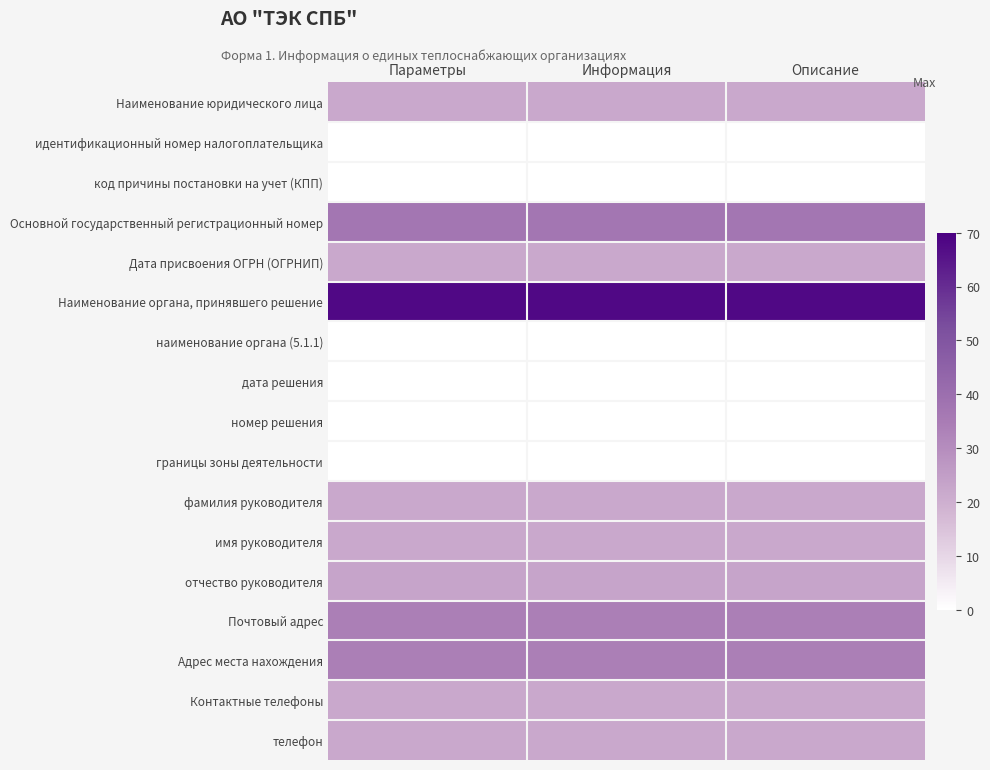

Rank the series at Параметры from highest to lowest value.

Наименование органа, принявшего решение, Основной государственный регистрационный номер, Почтовый адрес, Адрес места нахождения, отчество руководителя, Наименование юридического лица, Дата присвоения ОГРН (ОГРНИП), фамилия руководителя, имя руководителя, Контактные телефоны, телефон, идентификационный номер налогоплательщика, код причины постановки на учет (КПП), наименование органа (5.1.1), дата решения, номер решения, границы зоны деятельности